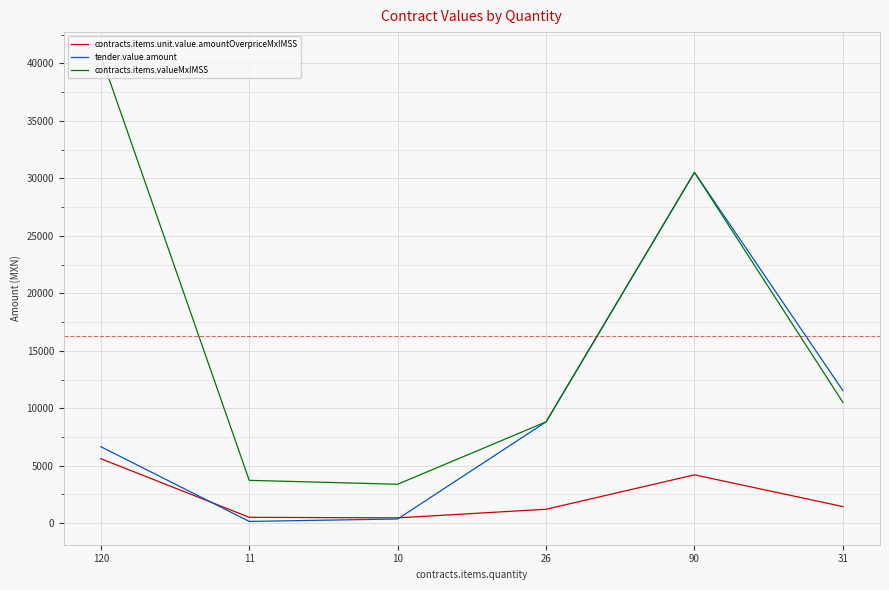

The tender.value.amount series shows 8816.7 at 26. True or false?

True